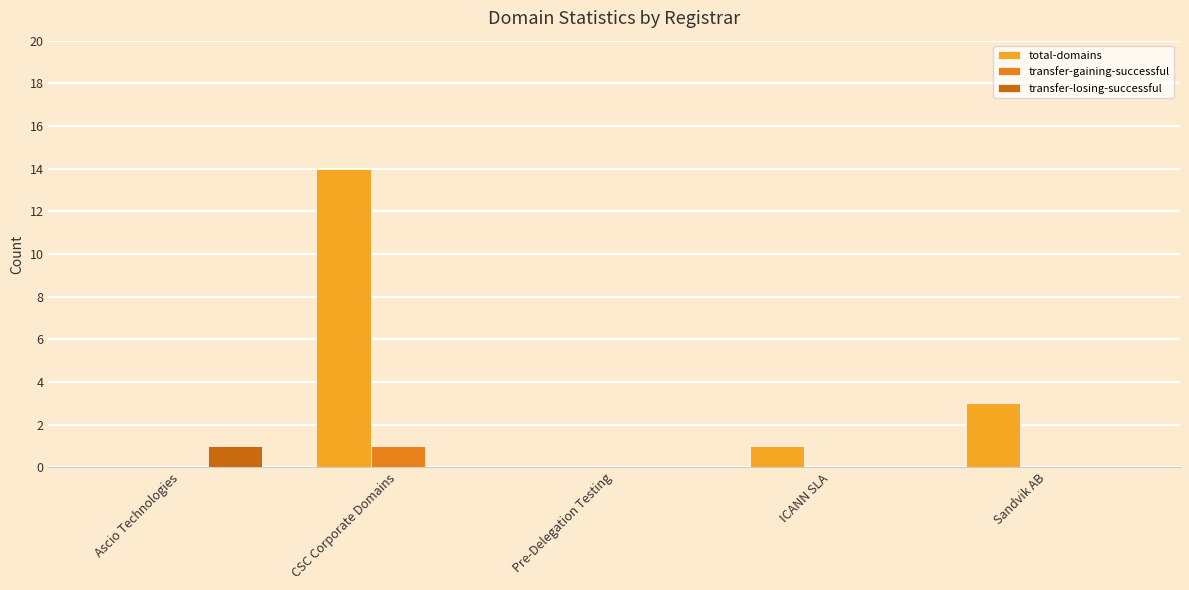

Between CSC Corporate Domains and Sandvik AB, which is larger?

CSC Corporate Domains